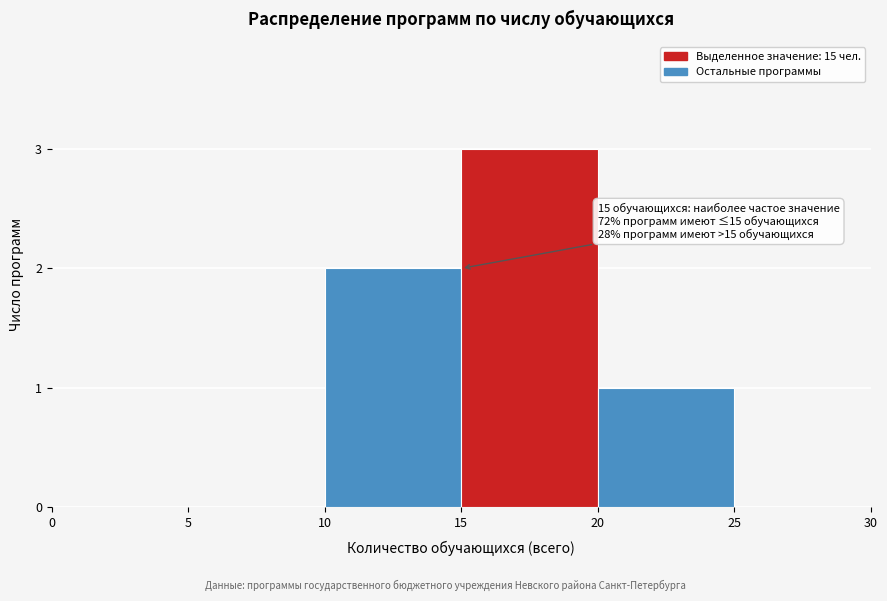

Over which range of the x-axis is the bar tallest?

15 to 20